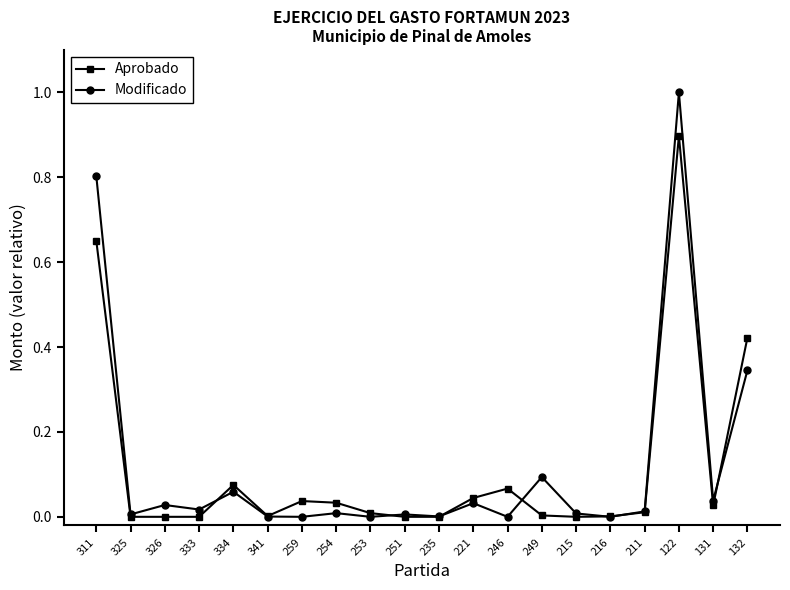

True or false: Aprobado has a value of 0.0 at 326.

True